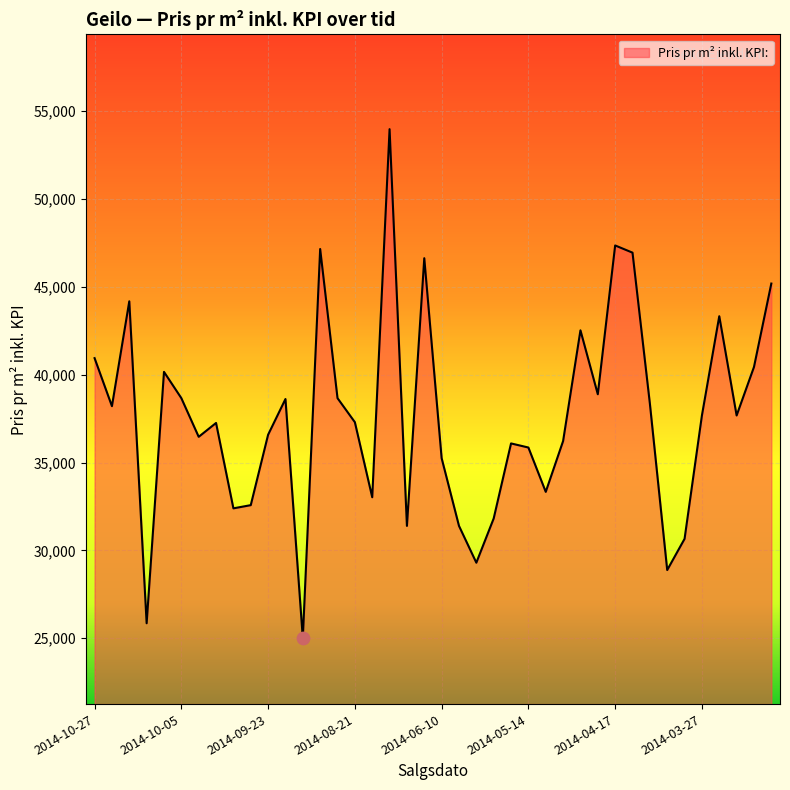

What is the smallest value displayed?

25000